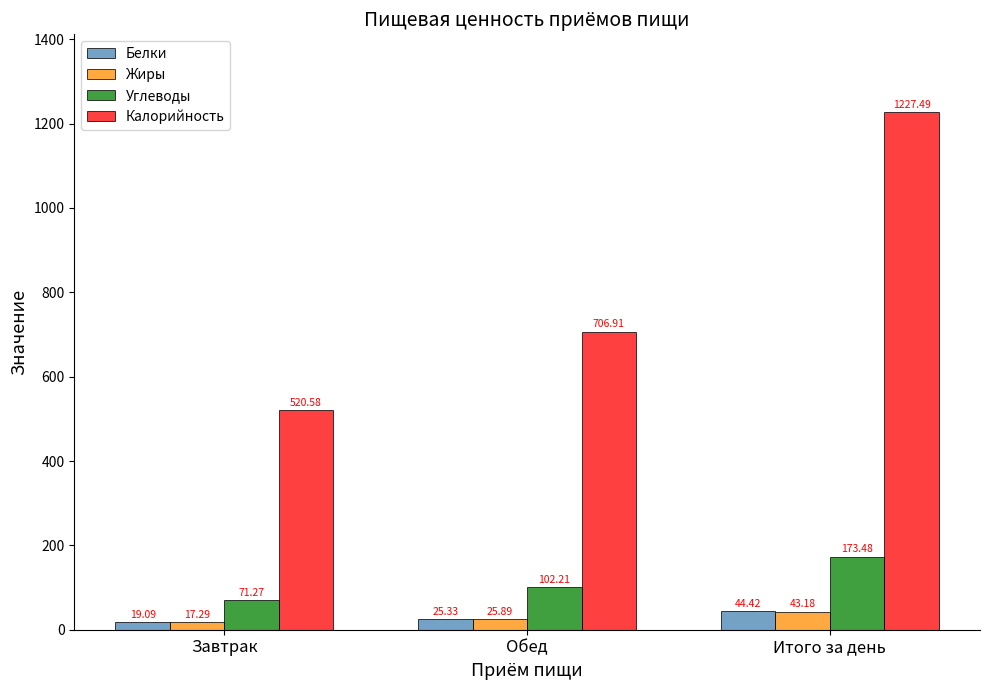

At which category is the sum across all series the highest?

Итого за день